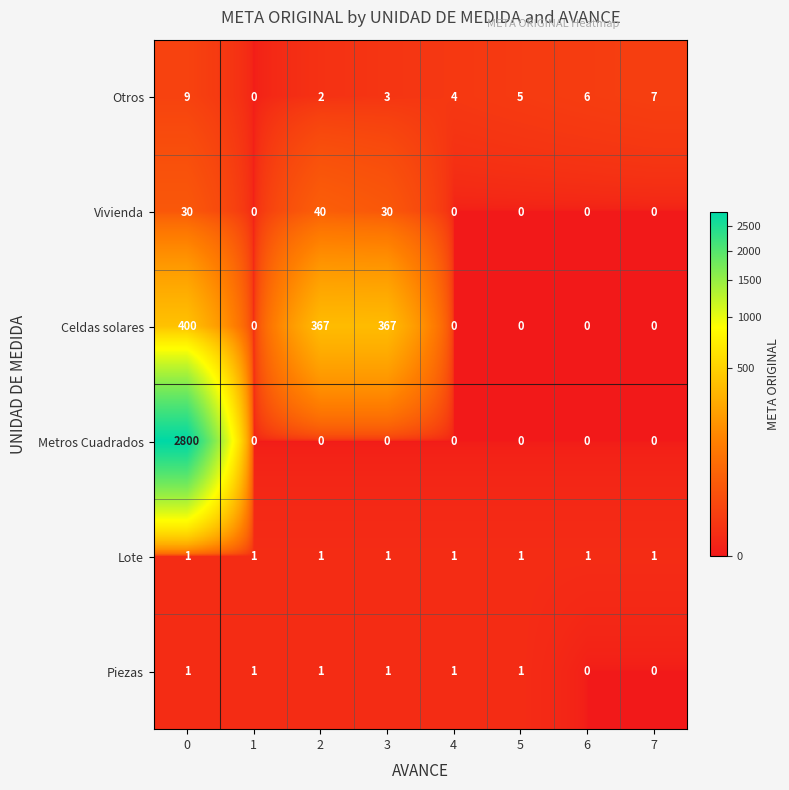

Is it true that Piezas equals 1 at 2?

True